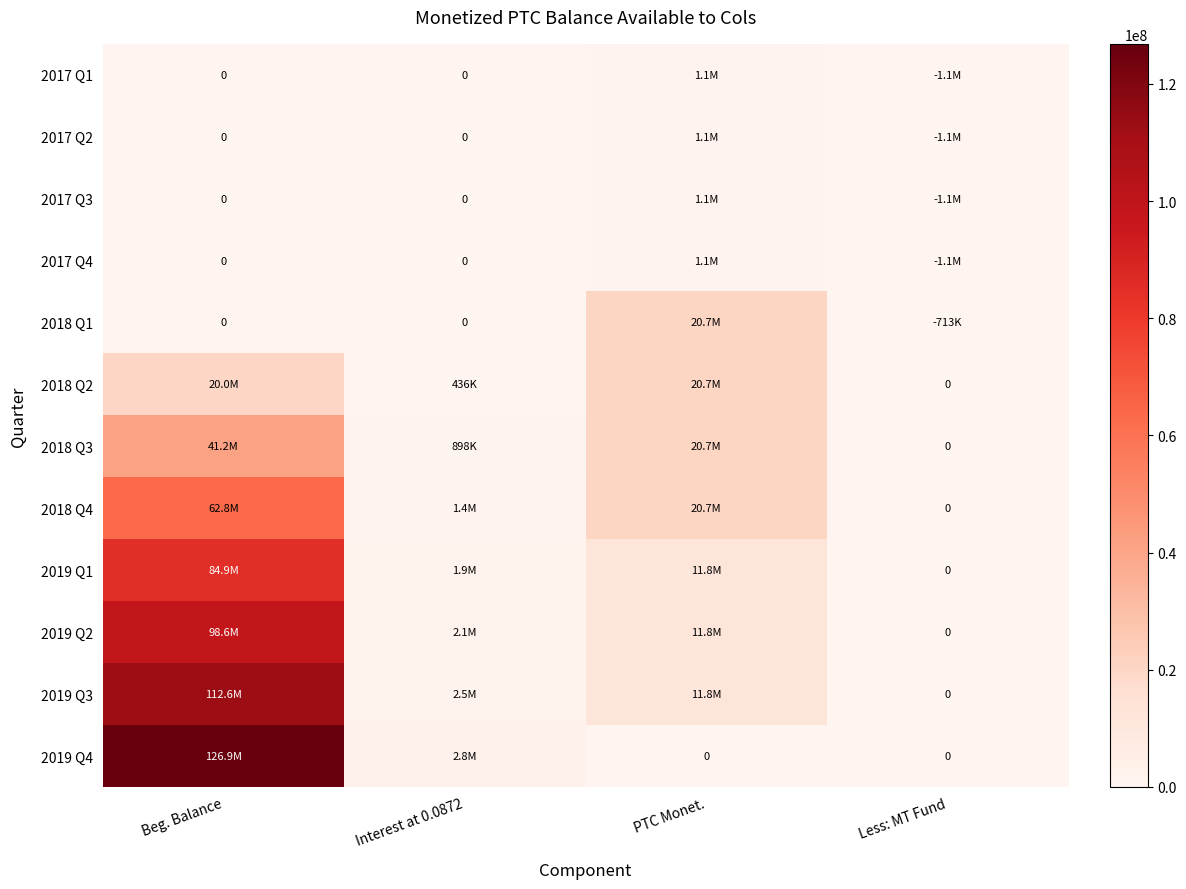

Is it true that 2019 Q4 equals 0.0 at PTC Monet.?

True